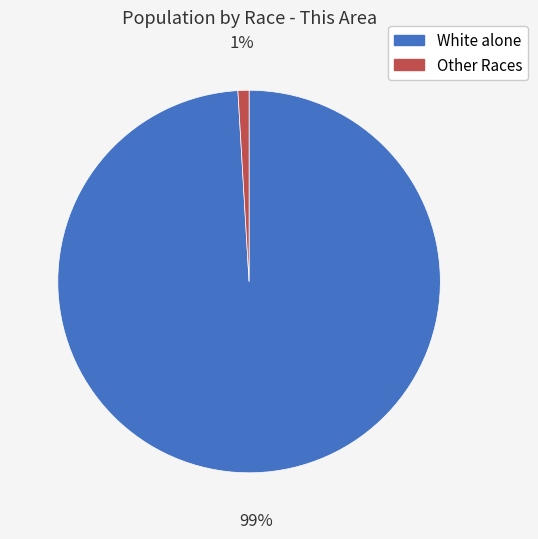

Do White alone and Other Races together represent more than half of the pie?

Yes